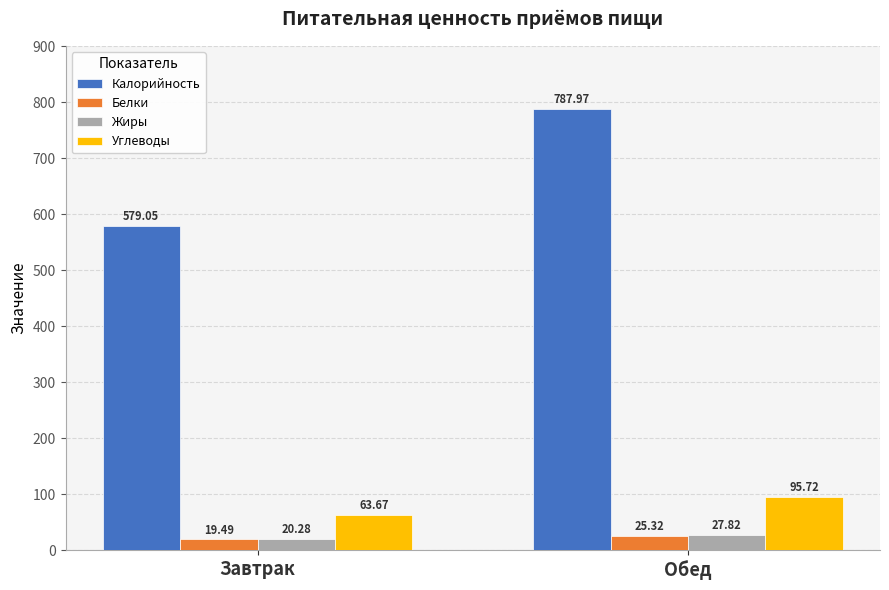

What is the label of the 1st bar from the left?

Завтрак